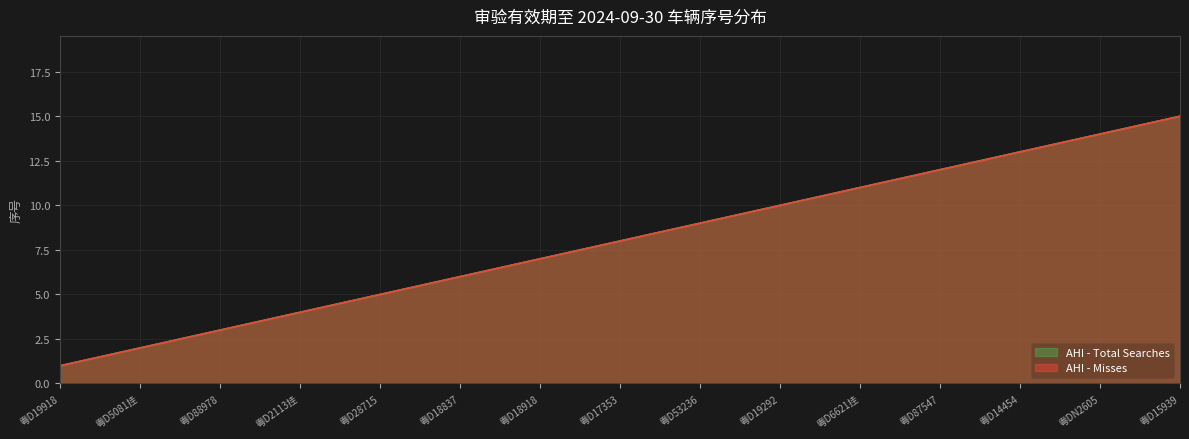

What is the average value of the AHI - Total Searches series?

8